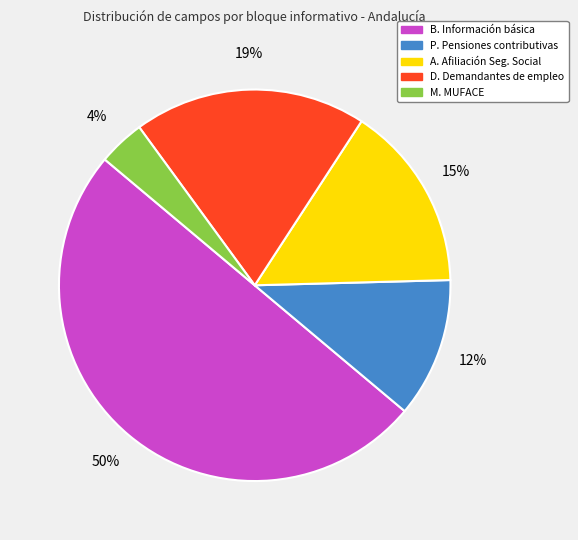

To the nearest percent, what is the difference between the largest and smallest slice percentages?

46%